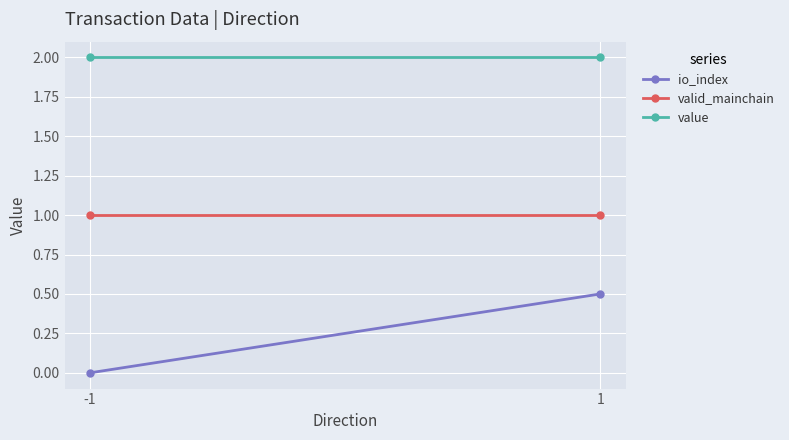

Reading right to left, what are all the values shown in this chart?

io_index: 0.5	0.0
valid_mainchain: 1.0	1.0
value: 2.0	2.0